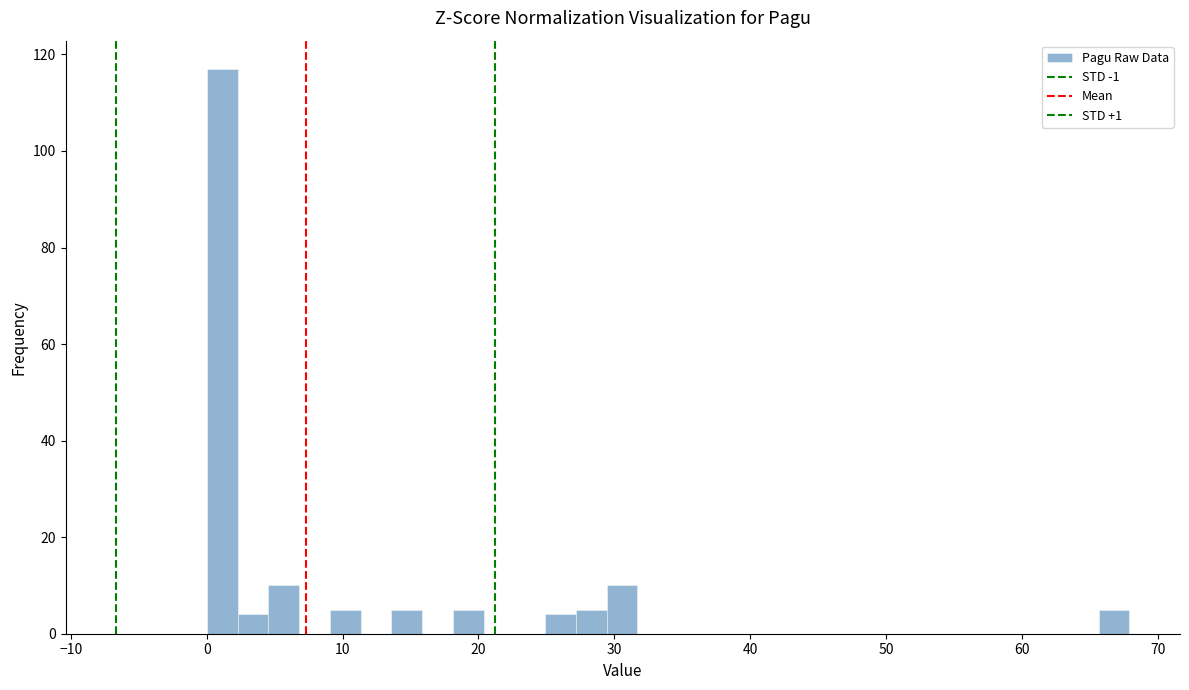

Read against the x-axis, roughly where is the centre of the tallest bar?

1